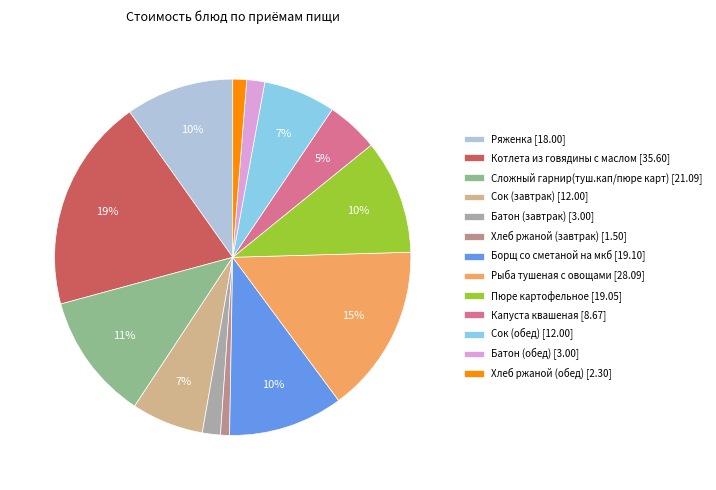

To the nearest percent, what is the difference between the Ряженка and Батон (завтрак) slice percentages?

8%